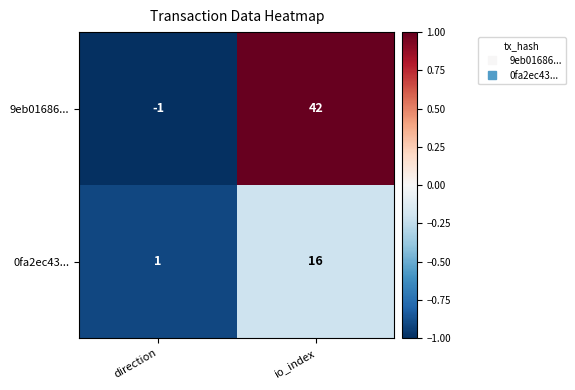

The 9eb01686... series shows 16 at io_index. True or false?

False